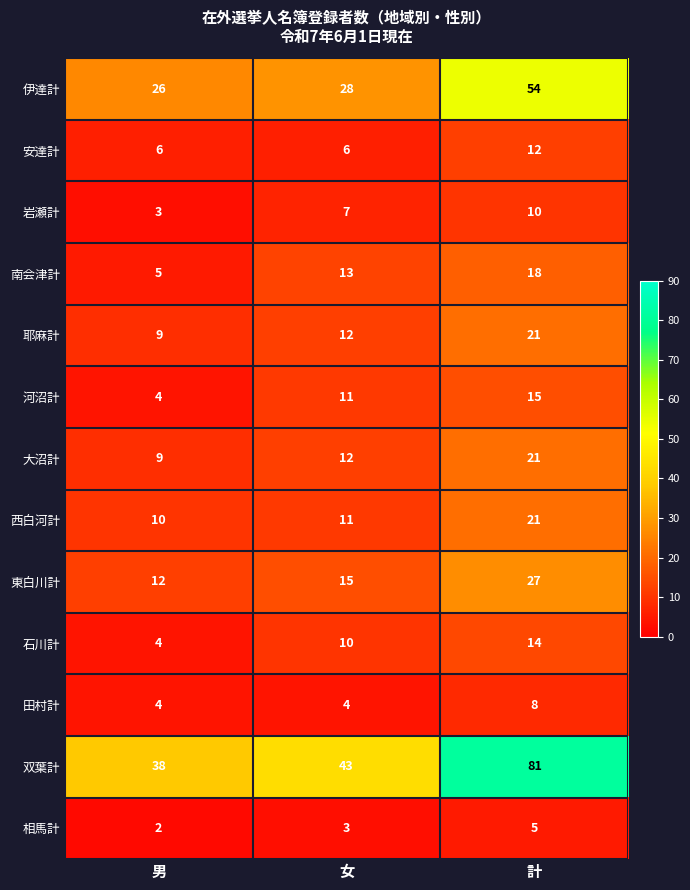

What is the difference between the 双葉計 values at 男 and 女?

5